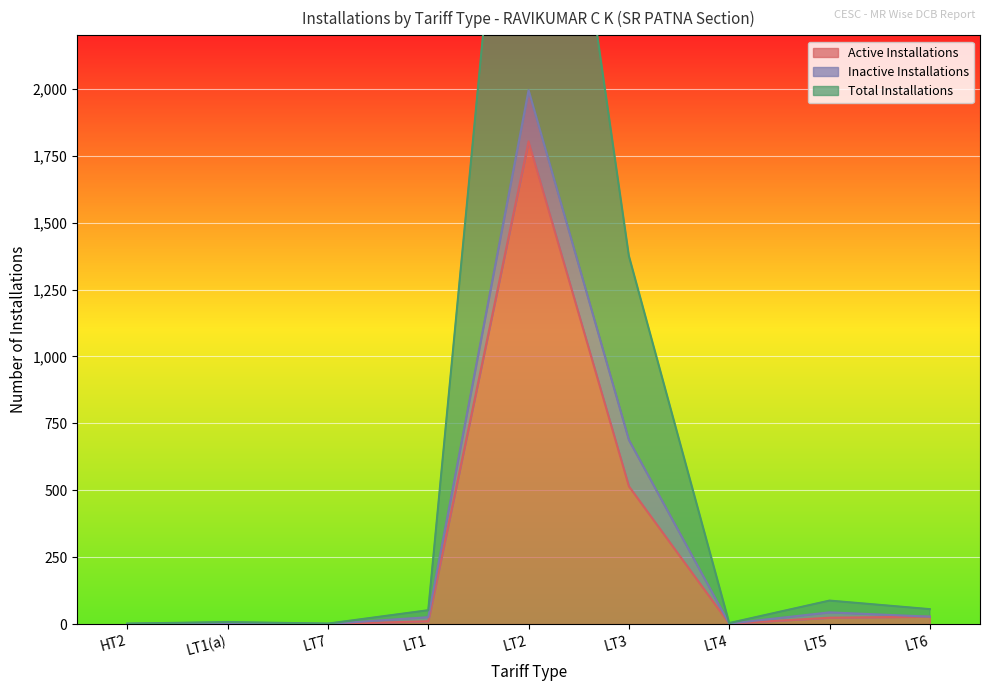

Where is Active Installations nearest to the value 902?

LT3